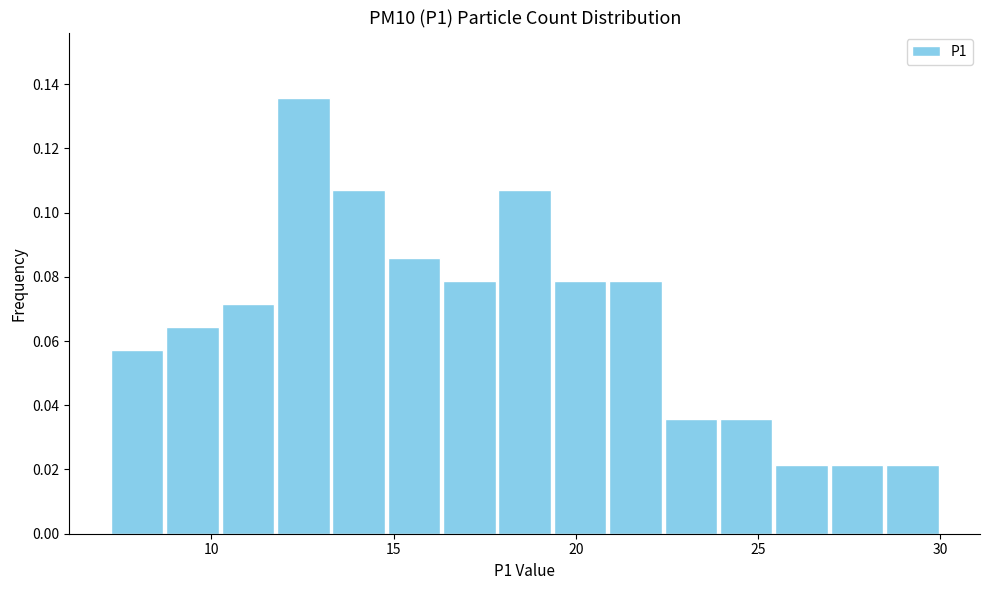

Read against the x-axis, roughly where is the centre of the tallest bar?

12.5